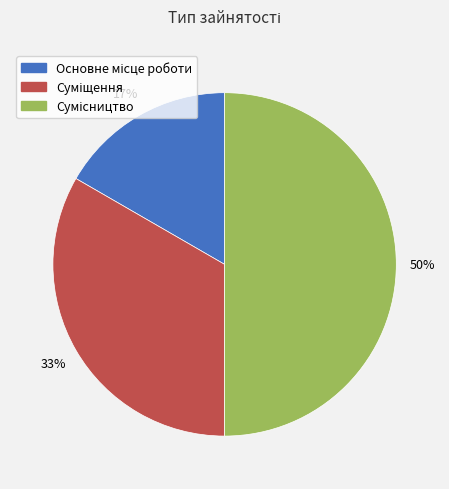

To the nearest percent, what is the difference between the largest and smallest slice percentages?

33%